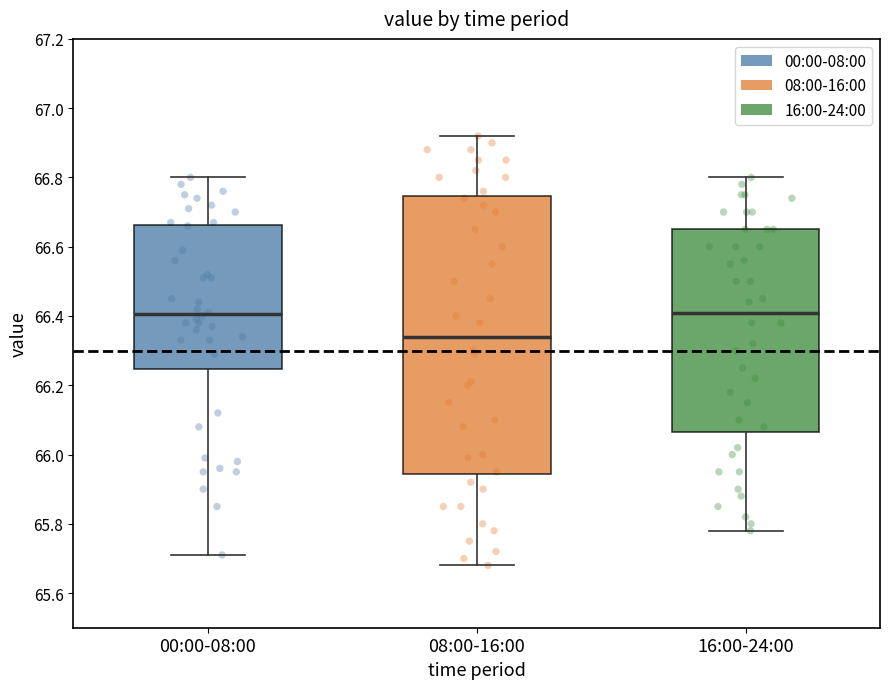

Reading left to right, transcribe this box plot: for each box, give where its median line is, the range the box spans, and where its two whiskers end, as read against the y-axis. The values are not printed on the chart, so give them approximately, as read against the axis.

00:00-08:00: median 66.40, box 66.24 to 66.66, whiskers 65.72 to 66.80
08:00-16:00: median 66.34, box 65.94 to 66.74, whiskers 65.68 to 66.92
16:00-24:00: median 66.42, box 66.06 to 66.66, whiskers 65.78 to 66.80